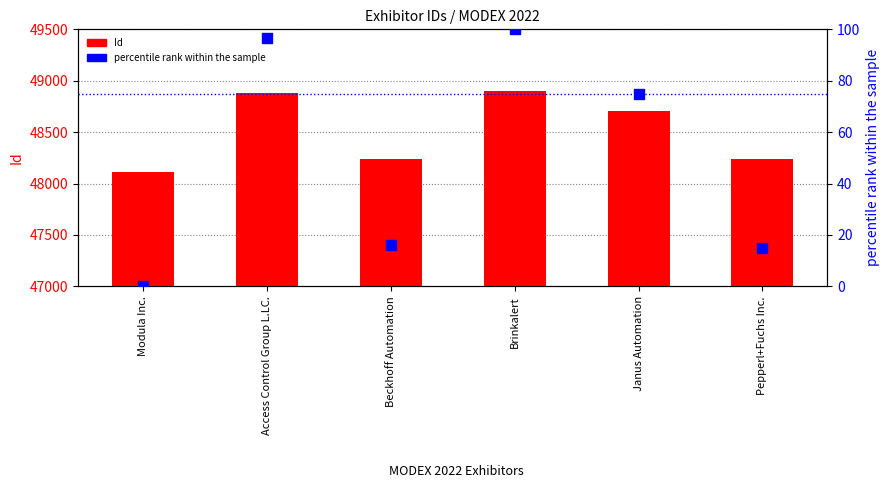

Is the value of Id at Janus Automation greater than the value of percentile rank within the sample at Modula Inc.?

Yes